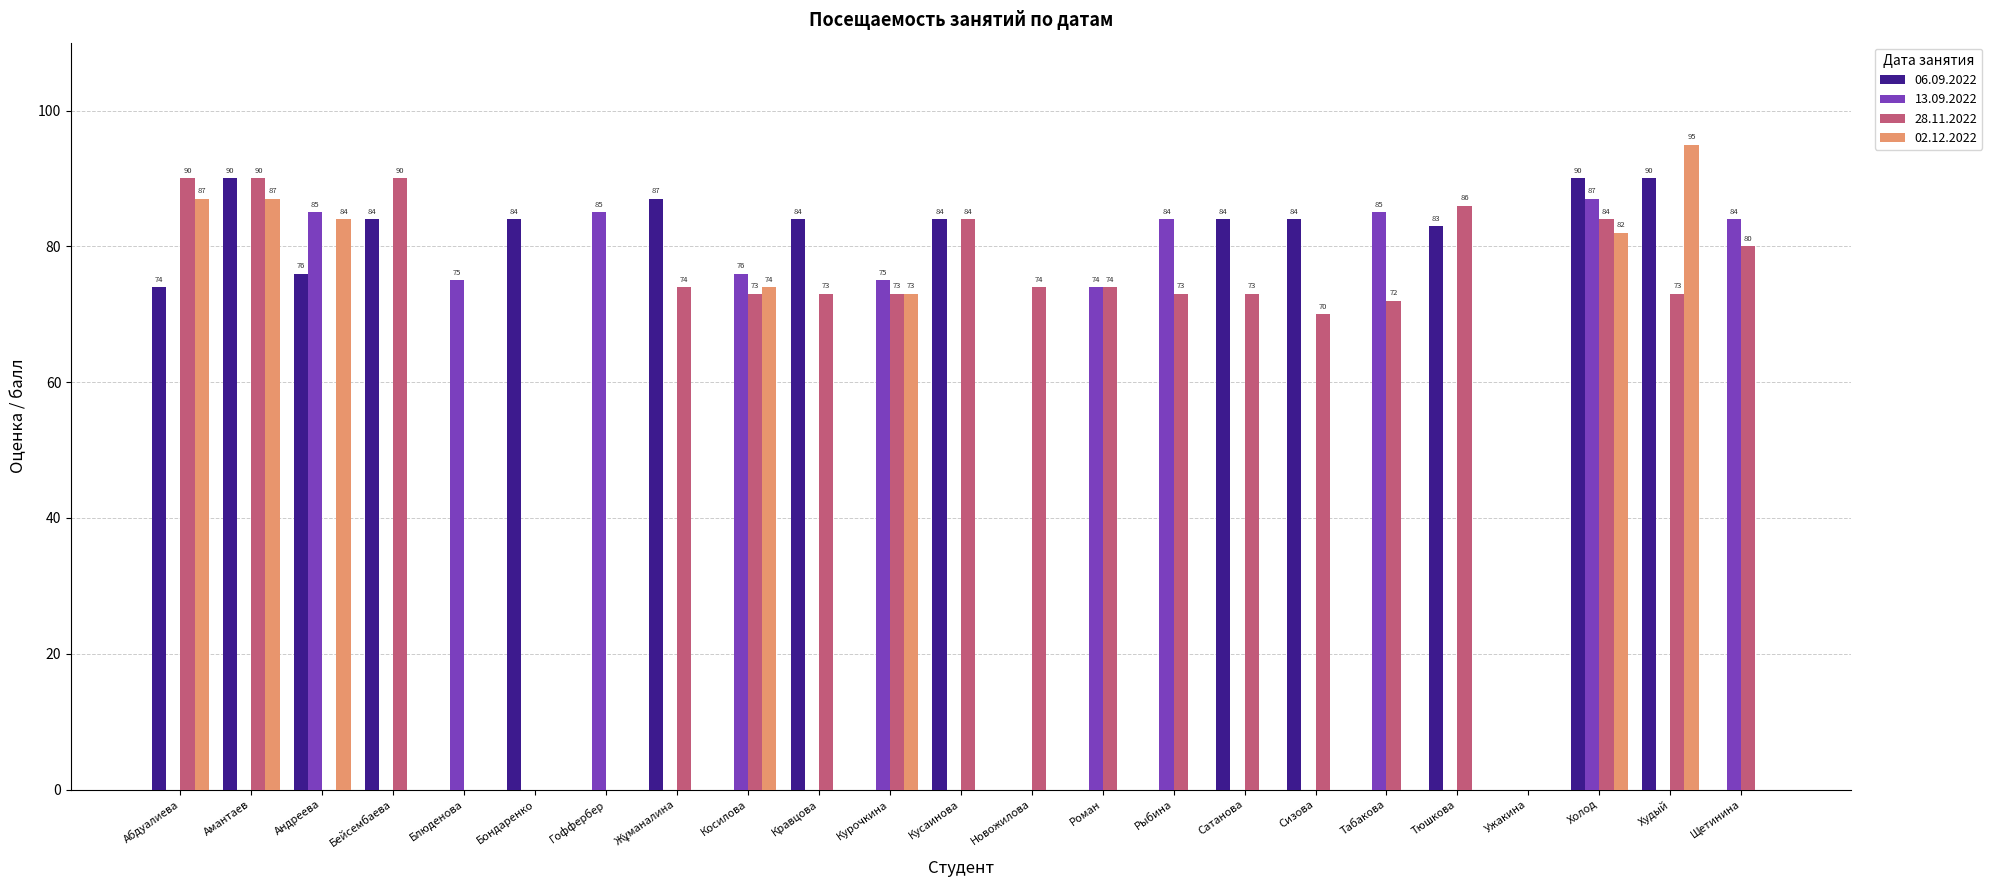

Does the chart contain stacked bars?

No